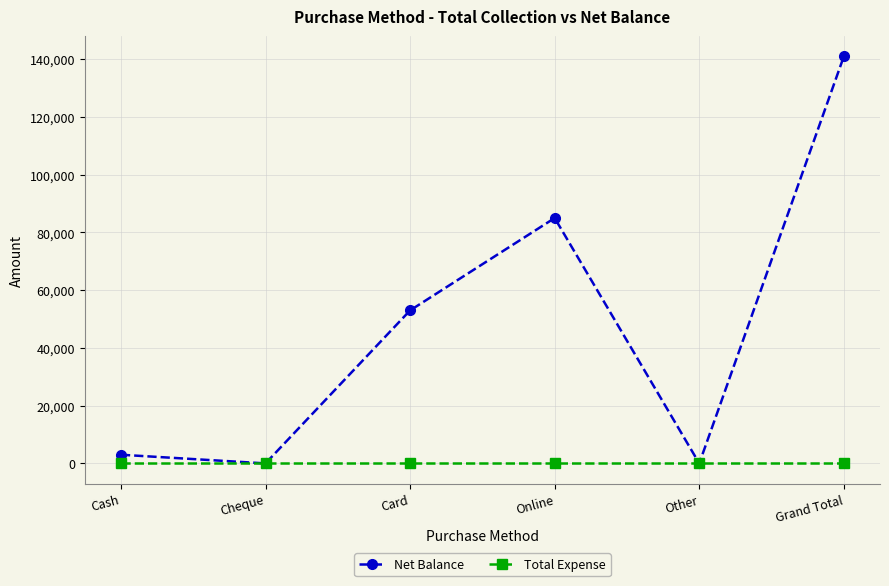

Reading left to right, transcribe all the data shown in this chart.

Net Balance: 3000	0	53000	85000	0	141000
Total Expense: 0	0	0	0	0	0